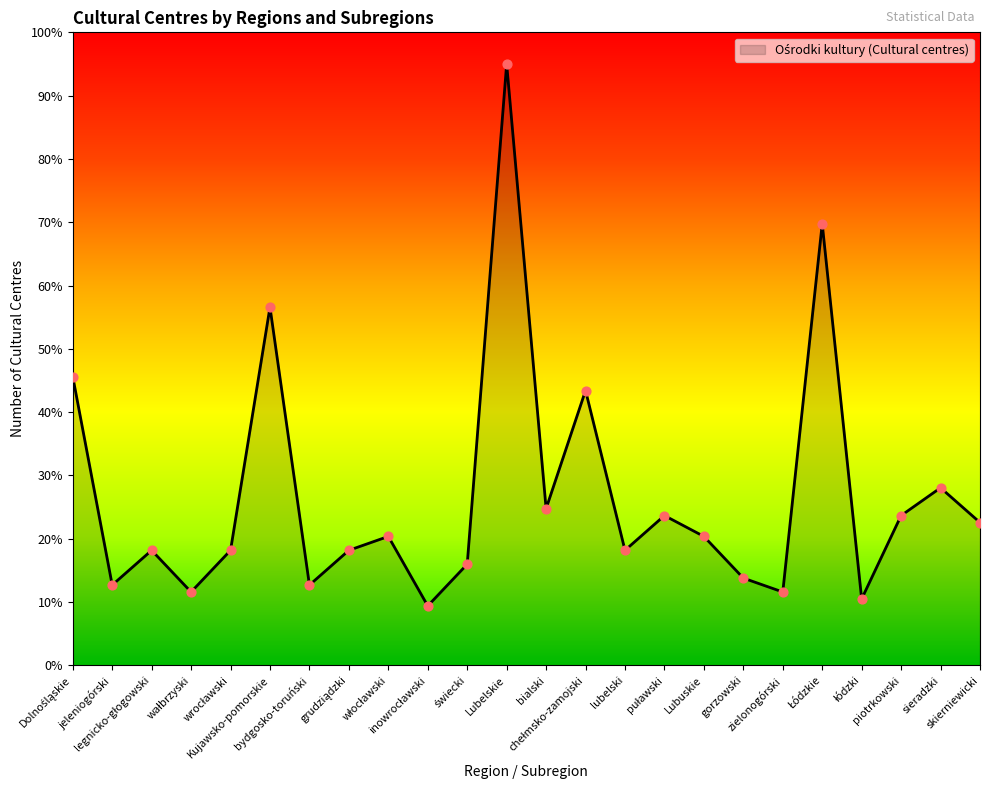

What is the maximum value shown in the chart?

95.0